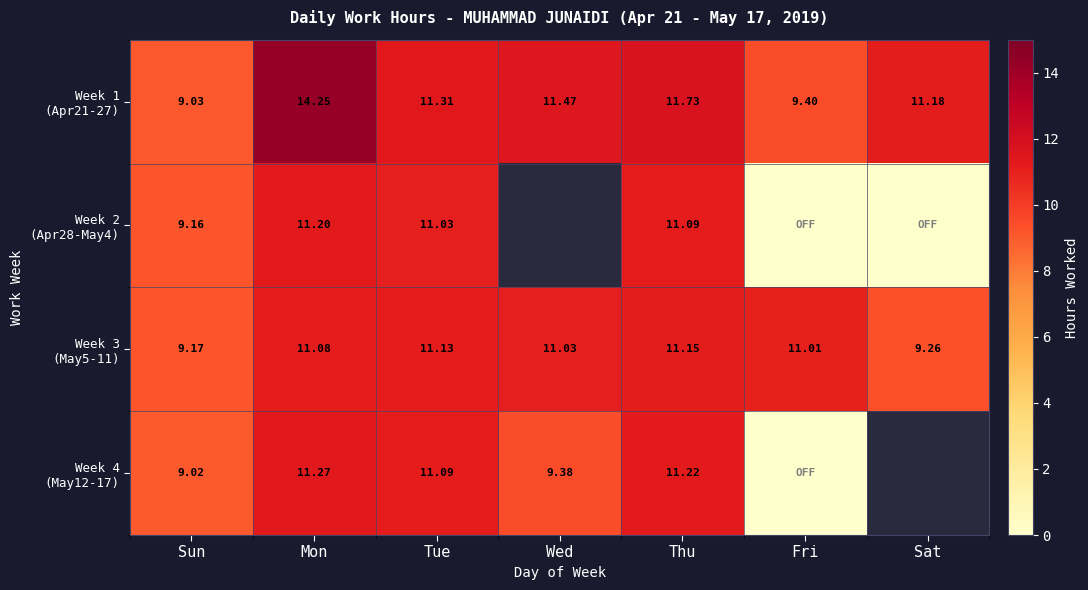

How many data points in Week 1 (Apr21-27) are above 11?

5